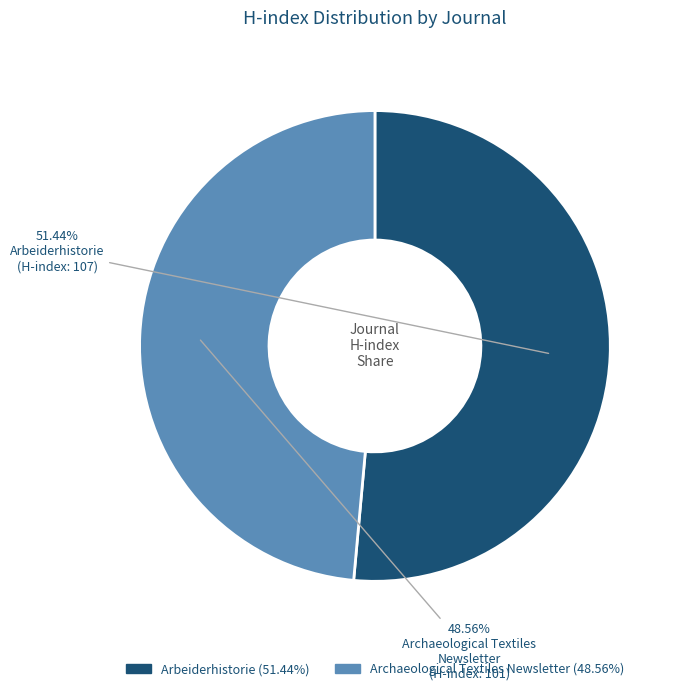

Count the number of slices in the pie.

2